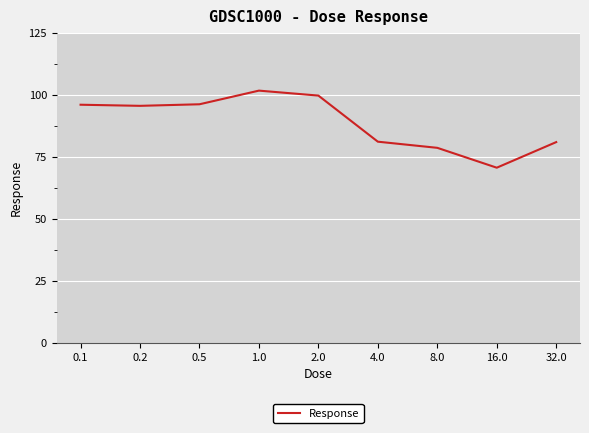

What is the smallest value displayed?

70.6